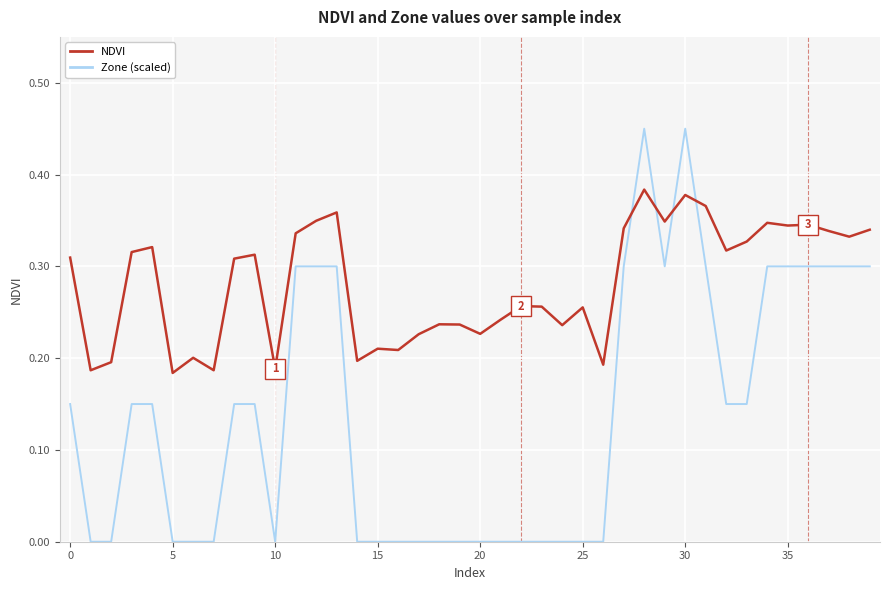

After their last crossing, which series has the higher values: Zone (scaled) or NDVI?

NDVI